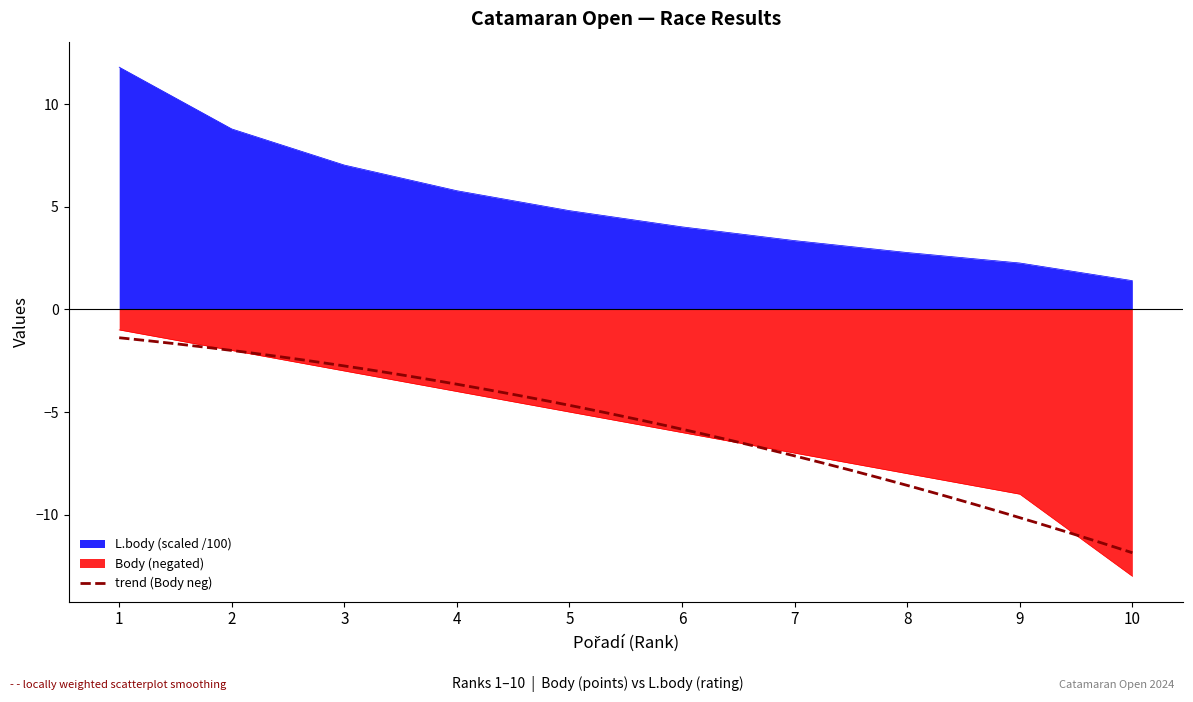

Rank the series at 2 from highest to lowest value.

L.body, Body